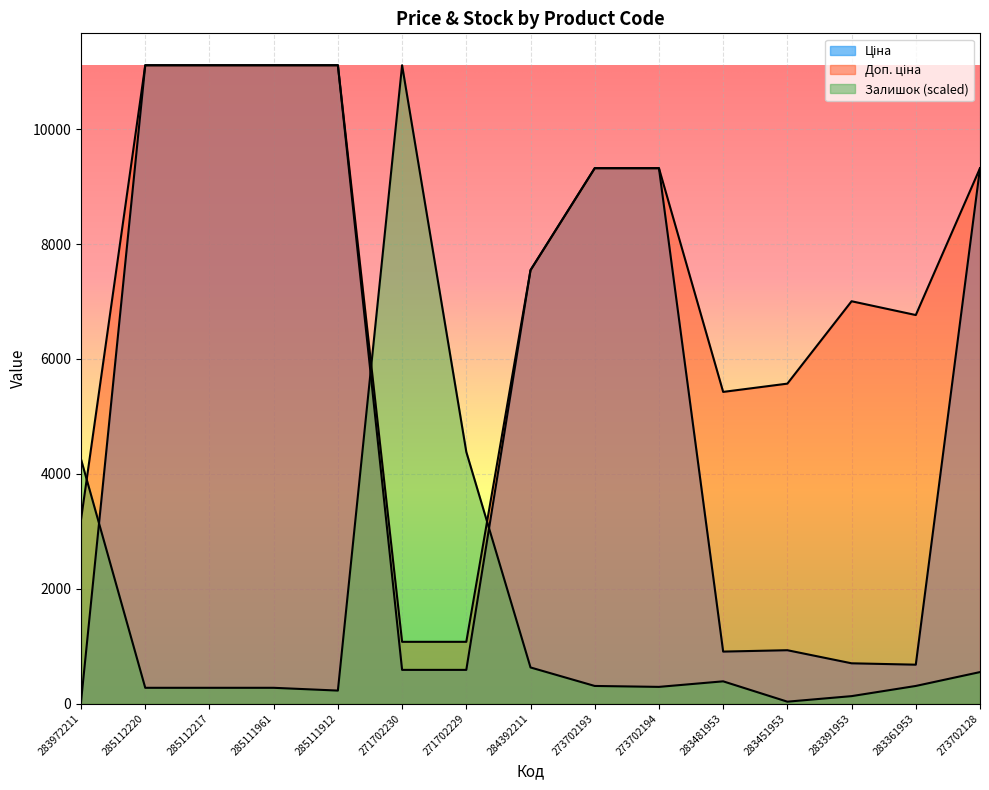

Rank the series at 273702128 from highest to lowest value.

Ціна, Доп. ціна, Залишок